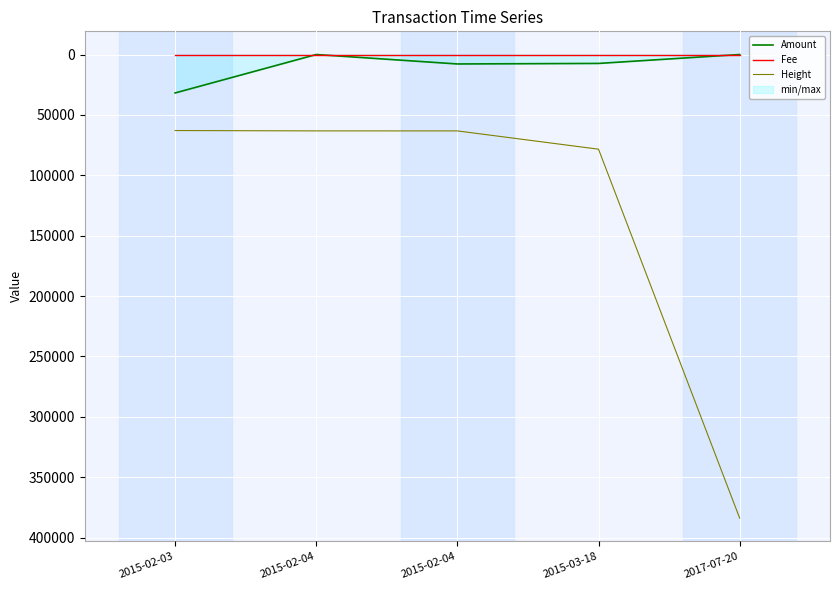

At 2015-02-03, list the series in order from largest to smallest.

Height, Amount, Fee